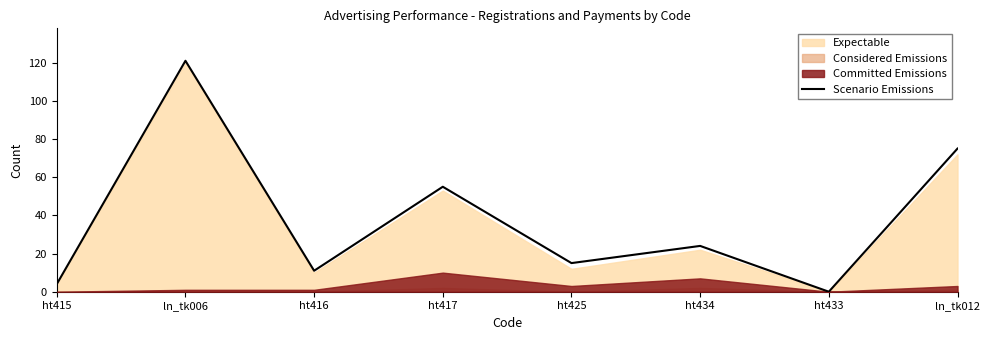

The value at ln_tk006 is 28. True or false?

False